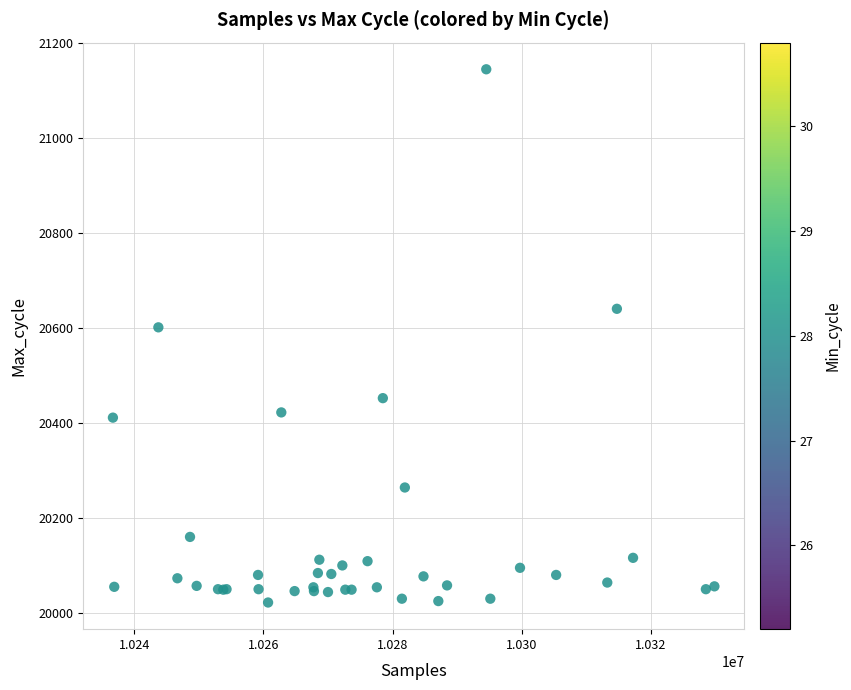

What Y value in the scatter plot is closest to 20584?

20602